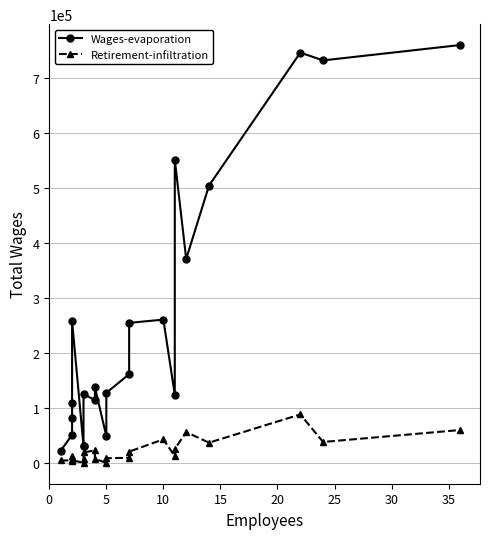

True or false: Wages-evaporation and Retirement-infiltration intersect in this chart.

False